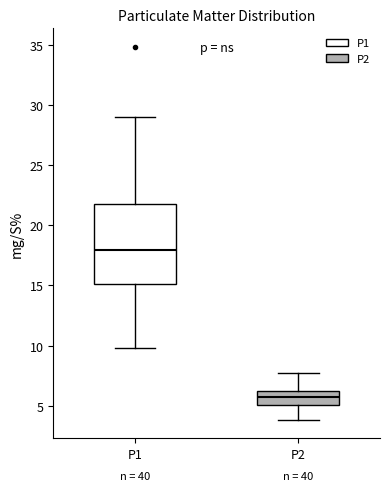

Where does the lower whisker of the box for P1 end on the y-axis? The values are not printed on the chart, so give them approximately, as read against the axis.

10.0